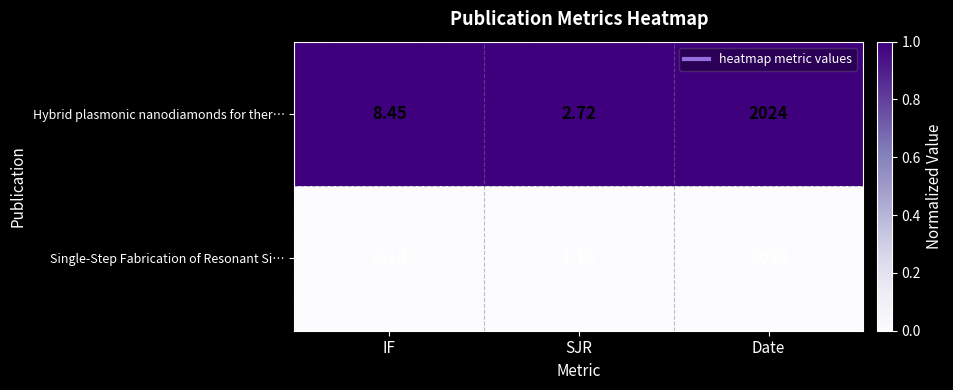

Which series has the largest total across all categories?

Hybrid plasmonic nanodiamonds for ther…